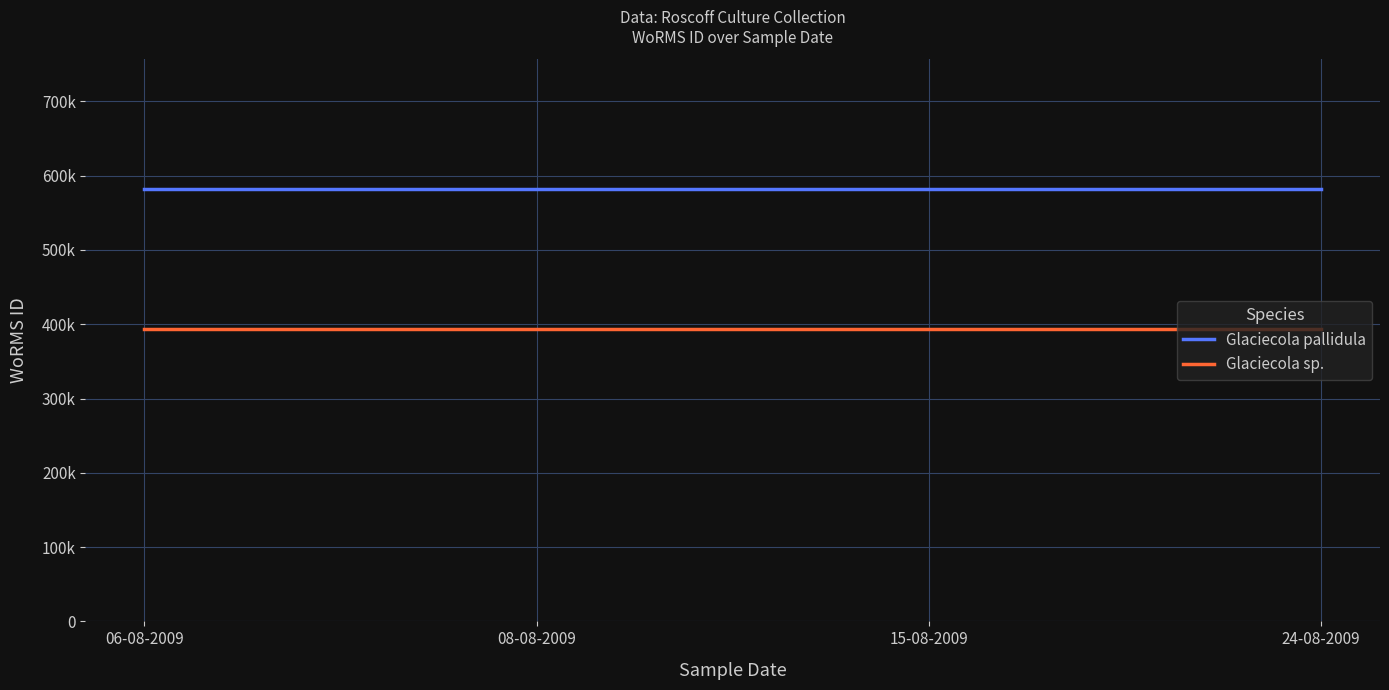

What is the minimum value shown in the chart?

393087